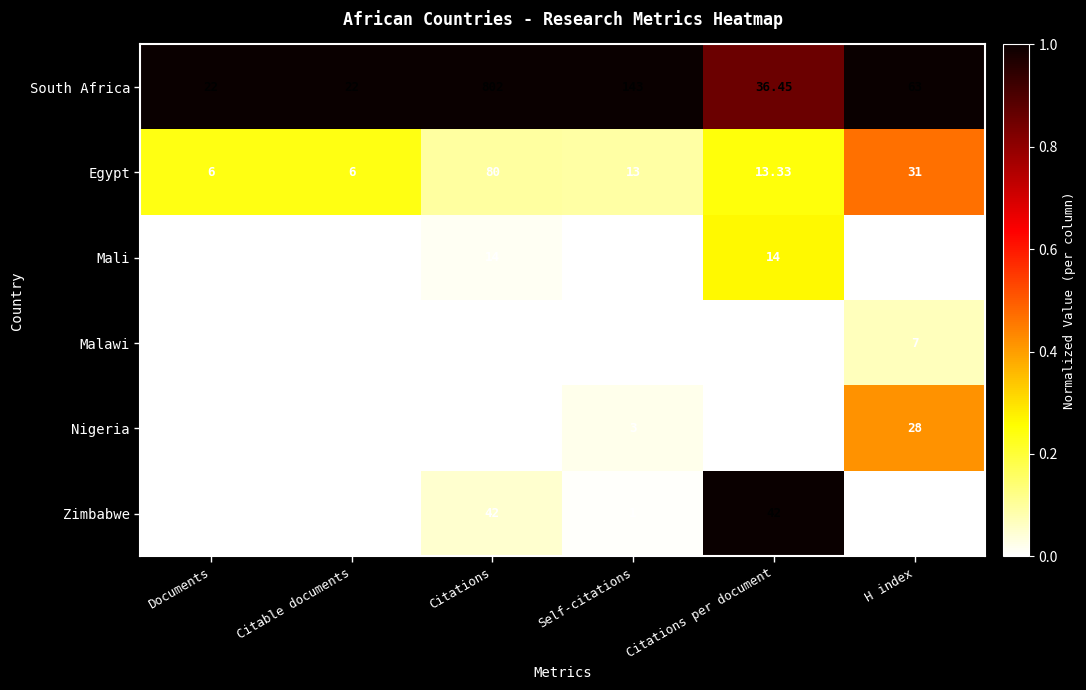

At which label does Mali first exceed 3?

Citations